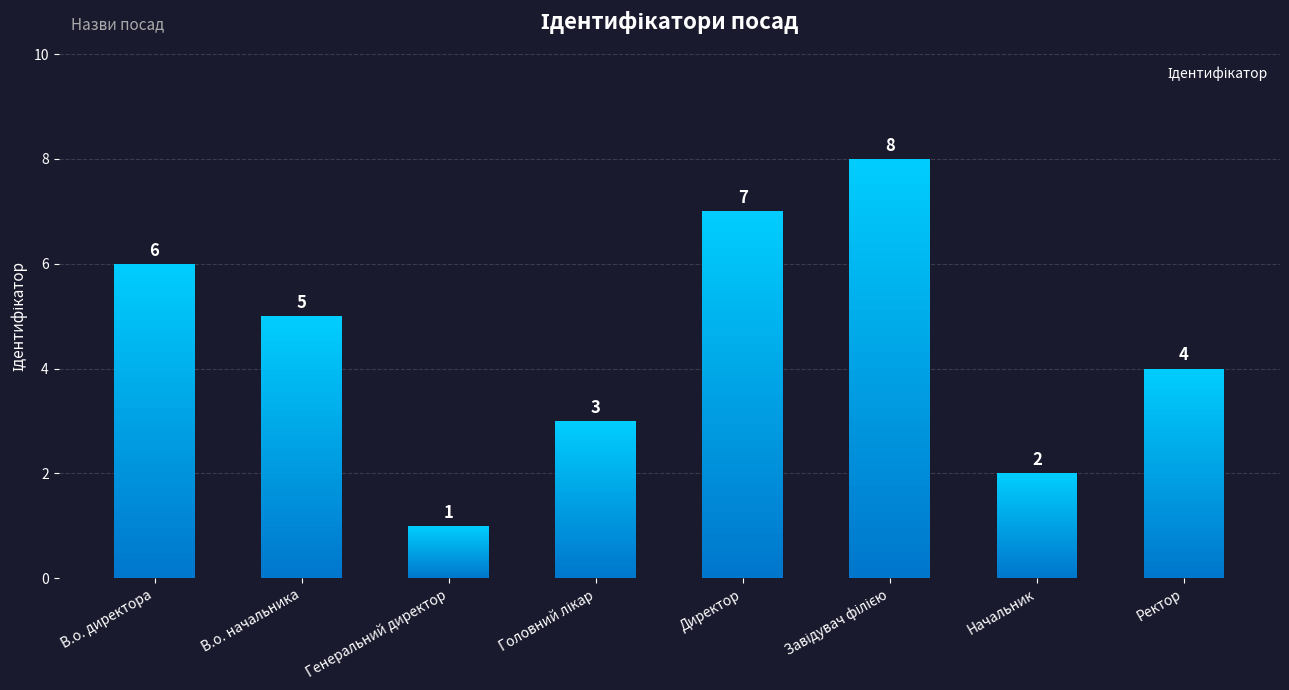

Reading left to right, transcribe all the data shown in this chart.

В.о. директора=6	В.о. начальника=5	Генеральний директор=1	Головний лікар=3	Директор=7	Завідувач філією=8	Начальник=2	Ректор=4